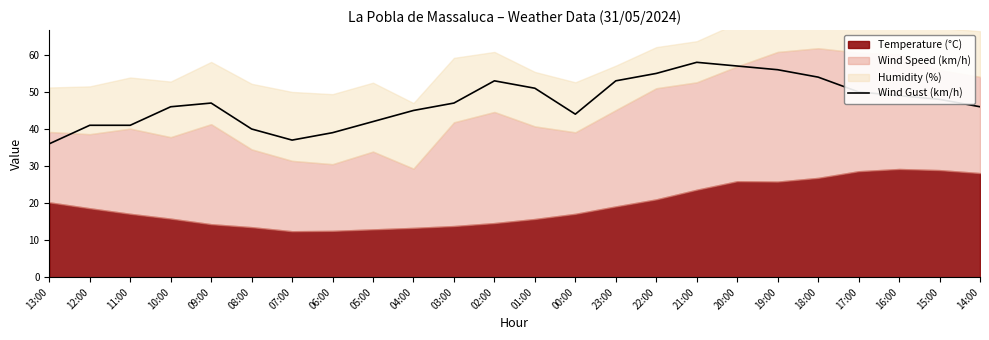

How many interior local peaks (higher than both neighbors) does the data have?

3